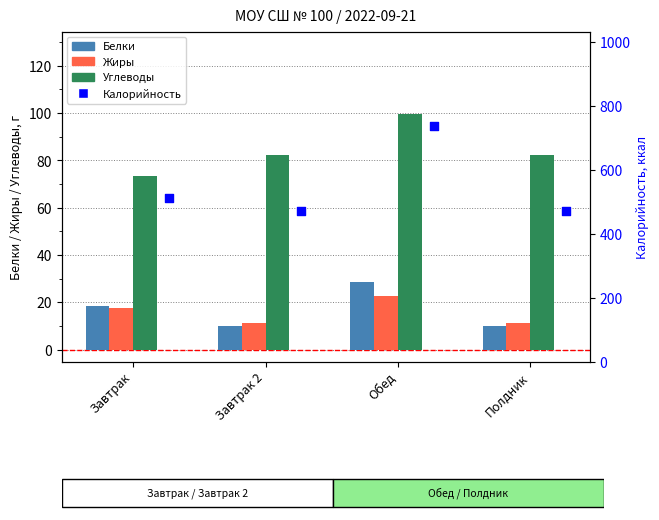

What is the total value across all series at Полдник?

575.4